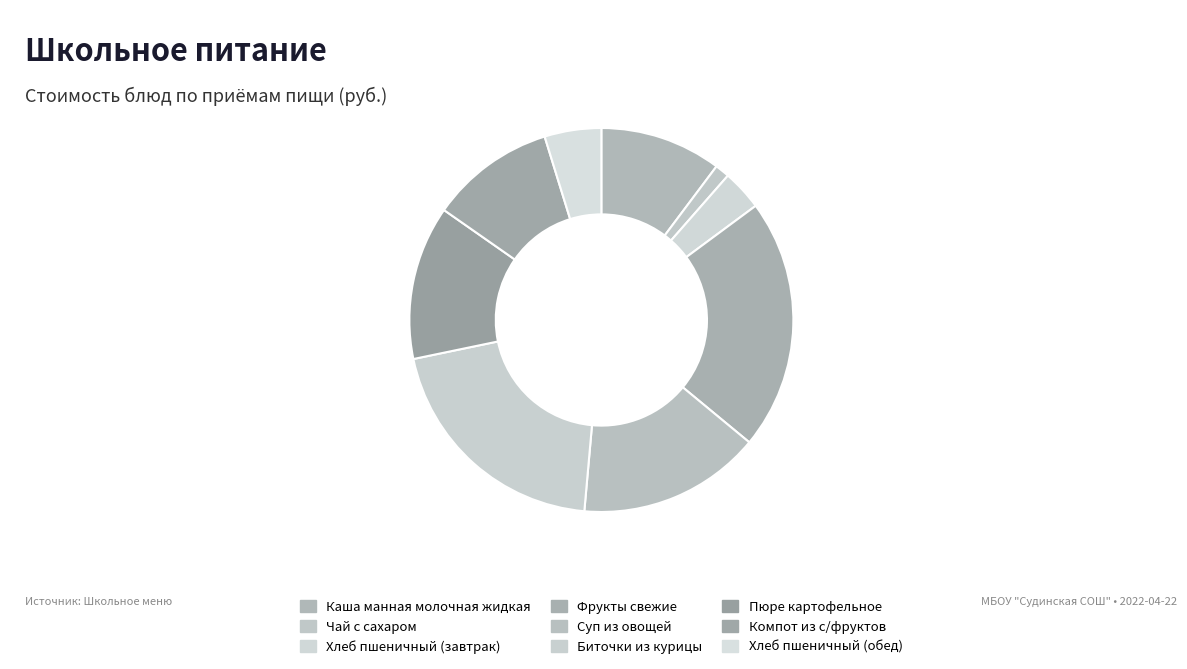

Count the number of slices in the pie.

9